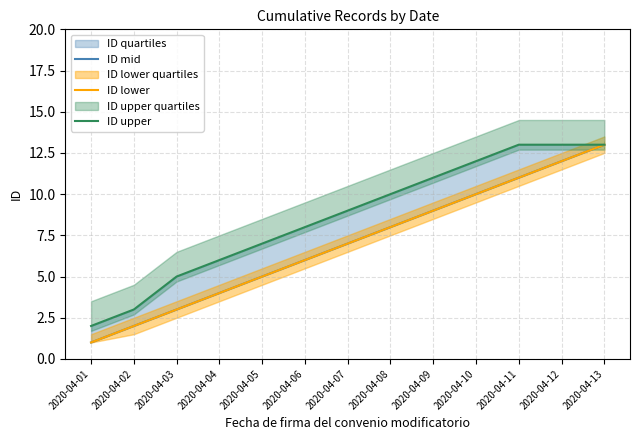

Reading left to right, what are all the values shown in this chart?

ID mid: 2020-04-01=1	2020-04-02=2	2020-04-03=3	2020-04-04=4	2020-04-05=5	2020-04-06=6	2020-04-07=7	2020-04-08=8	2020-04-09=9	2020-04-10=10	2020-04-11=11	2020-04-12=12	2020-04-13=13
ID lower: 2020-04-01=1	2020-04-02=2	2020-04-03=3	2020-04-04=4	2020-04-05=5	2020-04-06=6	2020-04-07=7	2020-04-08=8	2020-04-09=9	2020-04-10=10	2020-04-11=11	2020-04-12=12	2020-04-13=13
ID upper: 2020-04-01=2	2020-04-02=3	2020-04-03=5	2020-04-04=6	2020-04-05=7	2020-04-06=8	2020-04-07=9	2020-04-08=10	2020-04-09=11	2020-04-10=12	2020-04-11=13	2020-04-12=13	2020-04-13=13